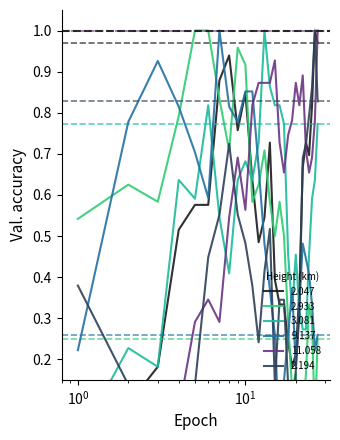

Is it true that 9.137 equals 0.6 at 01:20?

True